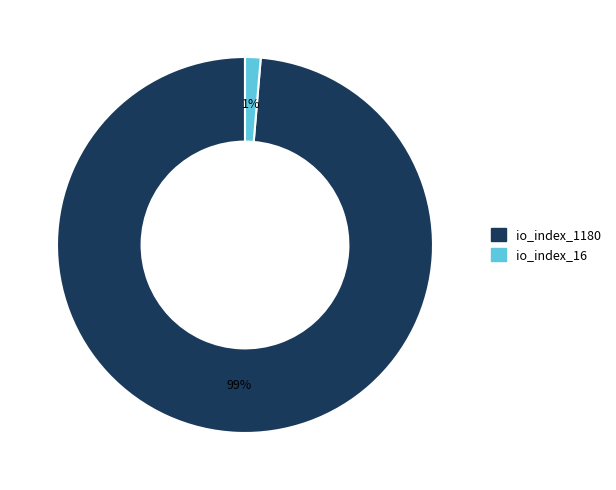

To the nearest percent, what percentage of the pie is io_index_16?

1%